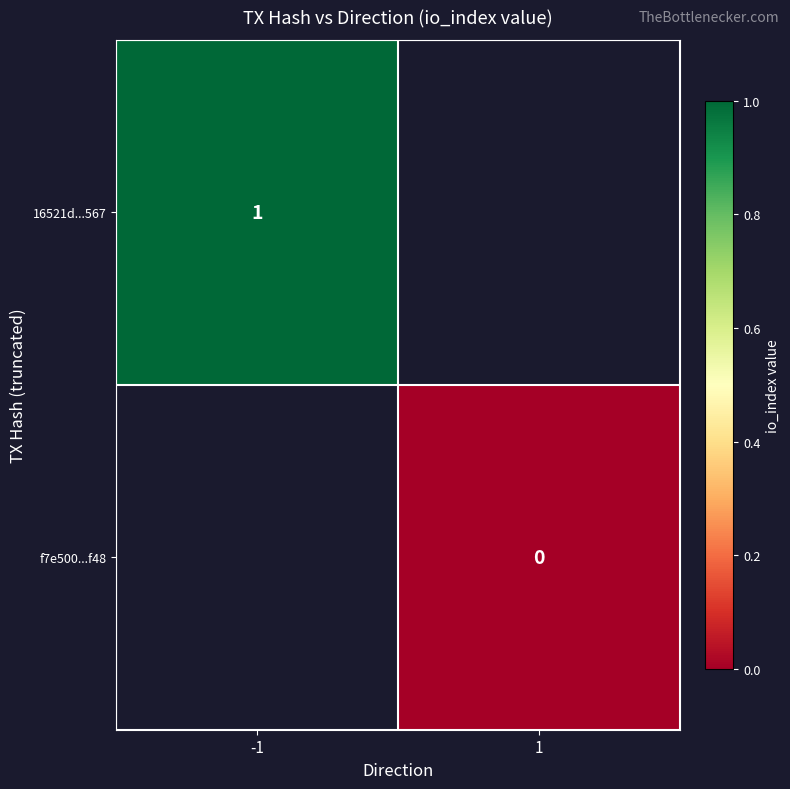

Is the value of f7e500...f48 at 1 greater than the value of 16521d...567 at -1?

No